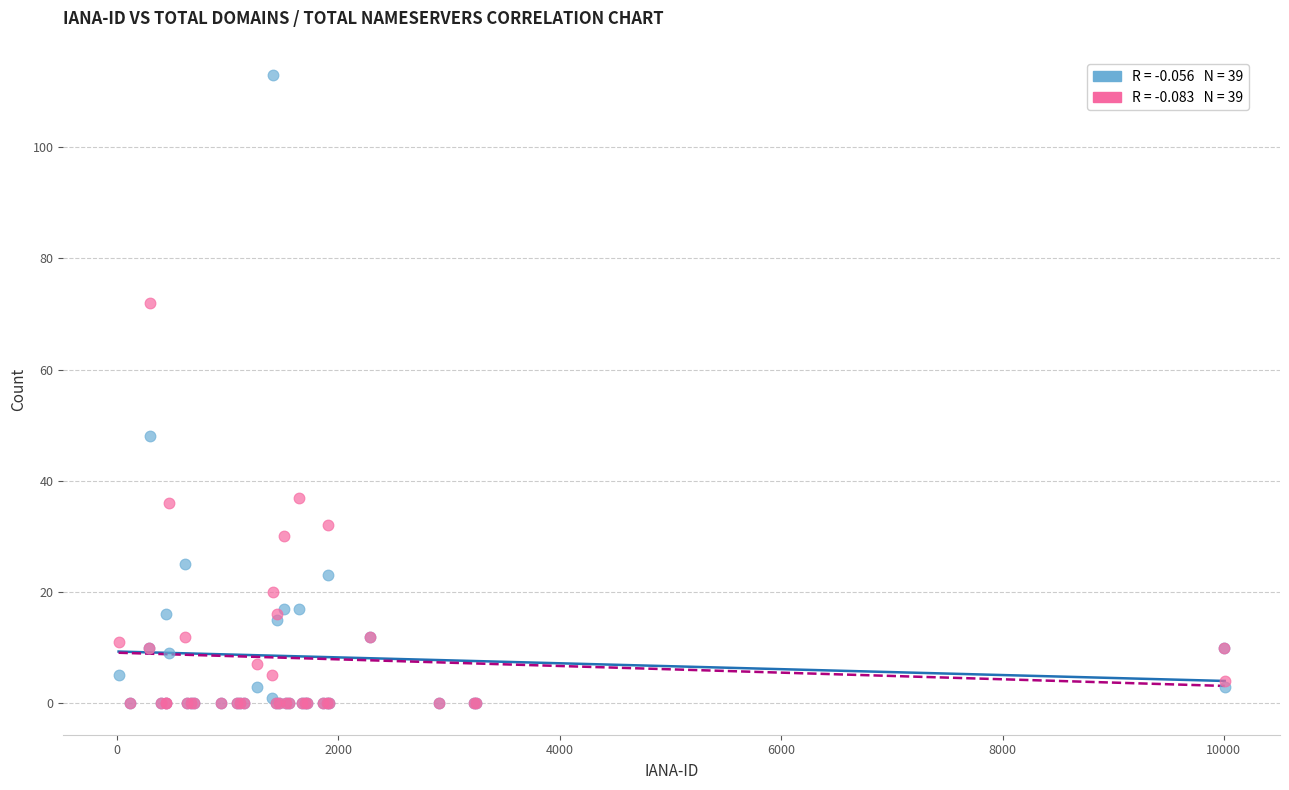

Across all series, what Y value is closest to 56?

48